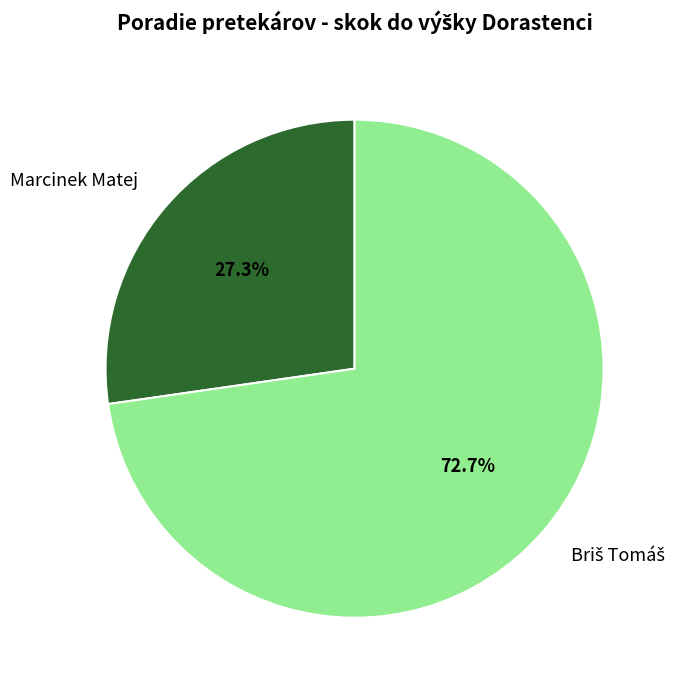

Is there any slice that represents more than half of the pie?

Yes